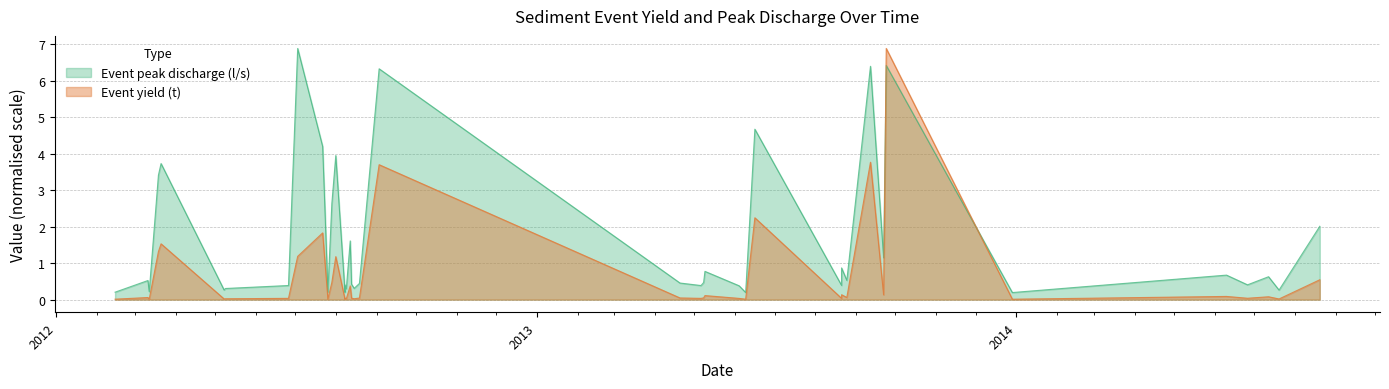

Where do Event yield (t) and Event peak discharge (l/s) first cross each other?

2013-09-22 and 2013-09-24